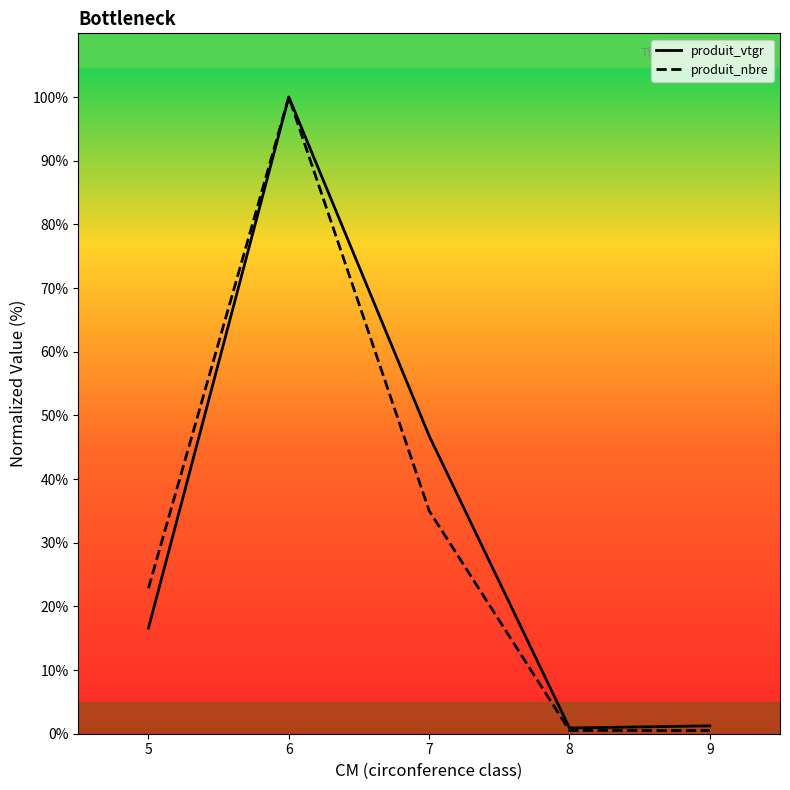

Rank the series at 5 from highest to lowest value.

produit_nbre, produit_vtgr